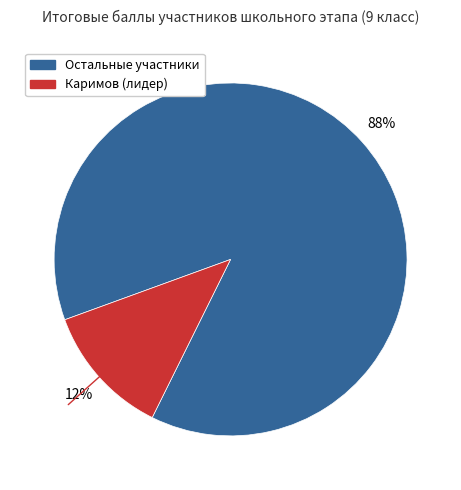

To the nearest percent, what is the difference between the largest and smallest slice percentages?

76%